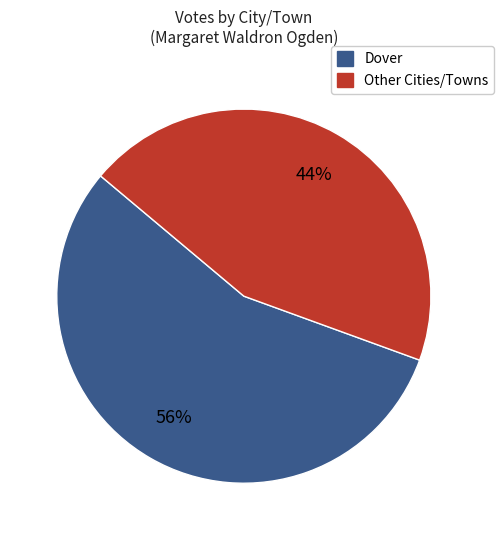

To the nearest percent, what is the average slice percentage?

50%